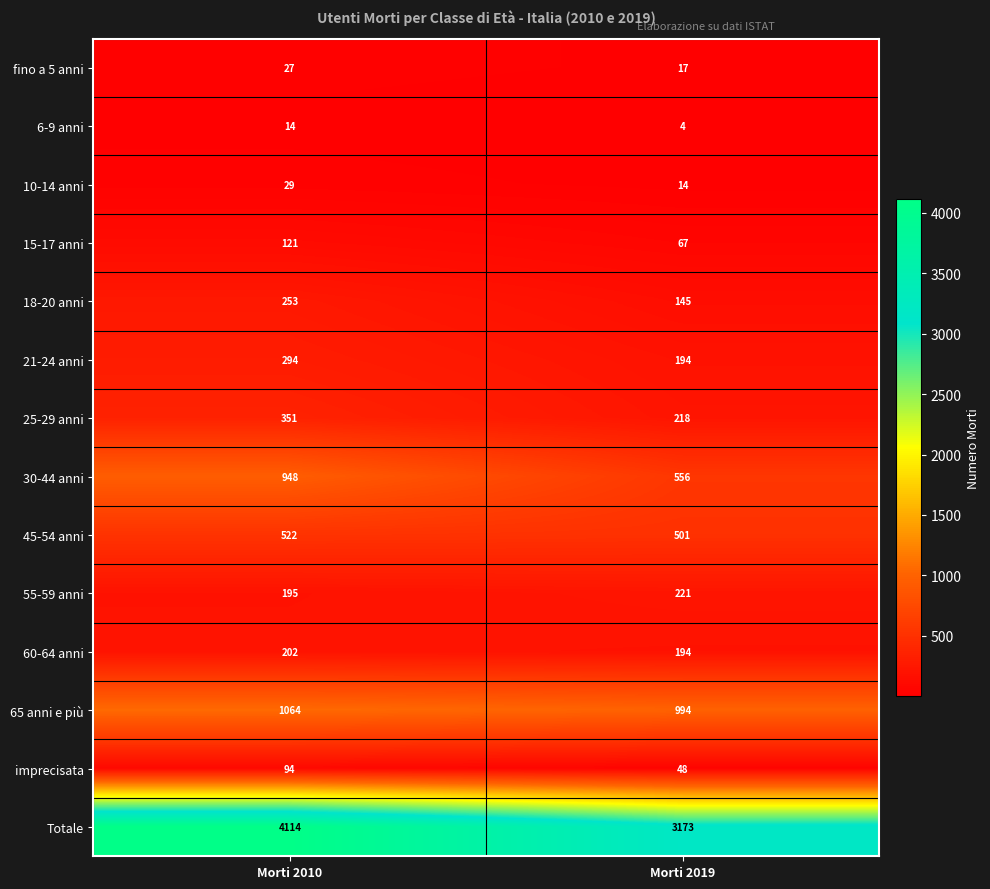

The 55-59 anni series shows 275 at Morti 2010. True or false?

False